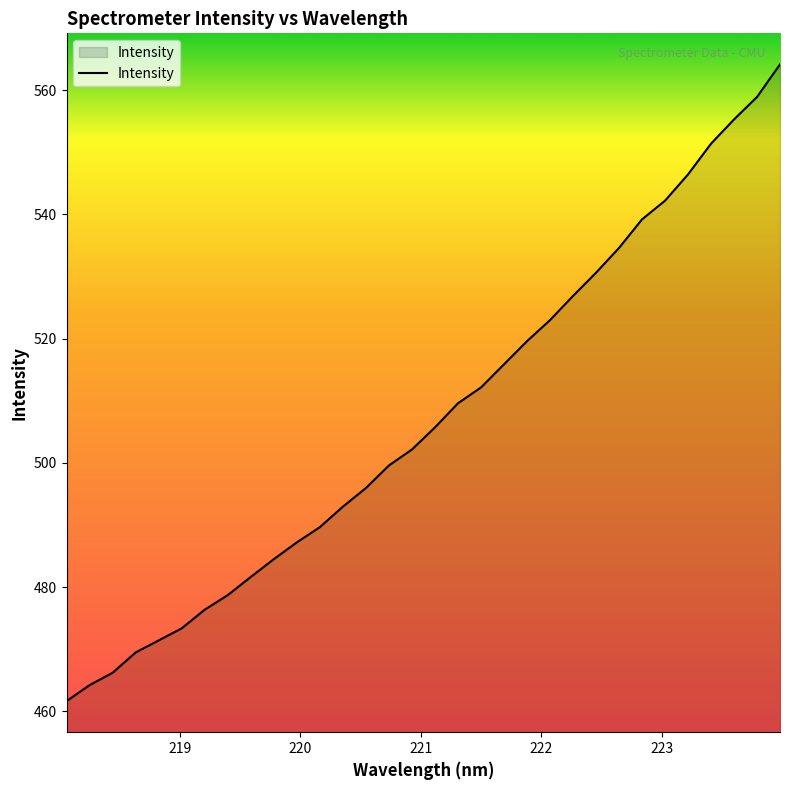

What is the maximum value shown in the chart?

564.2